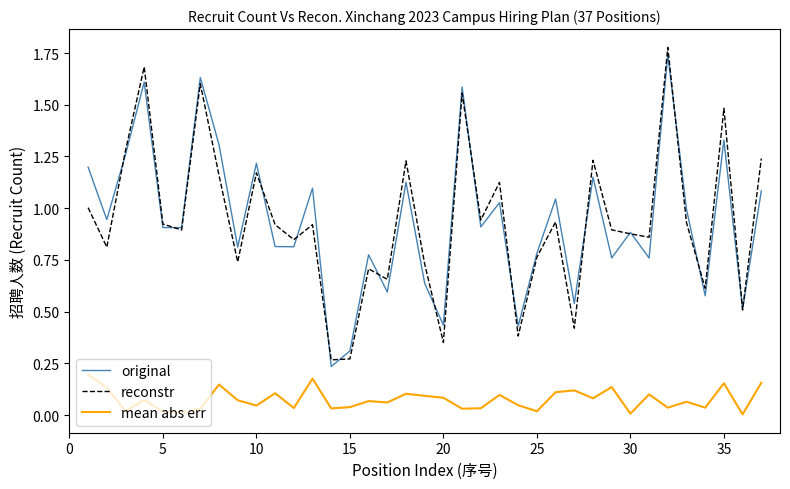

What is the difference between the maximum and minimum values in the reconstr series?

1.5